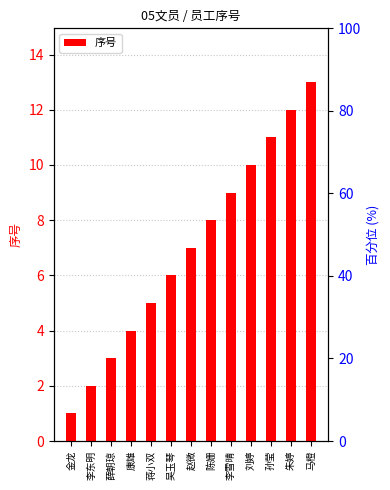

The value at 康雄 is 6. True or false?

False